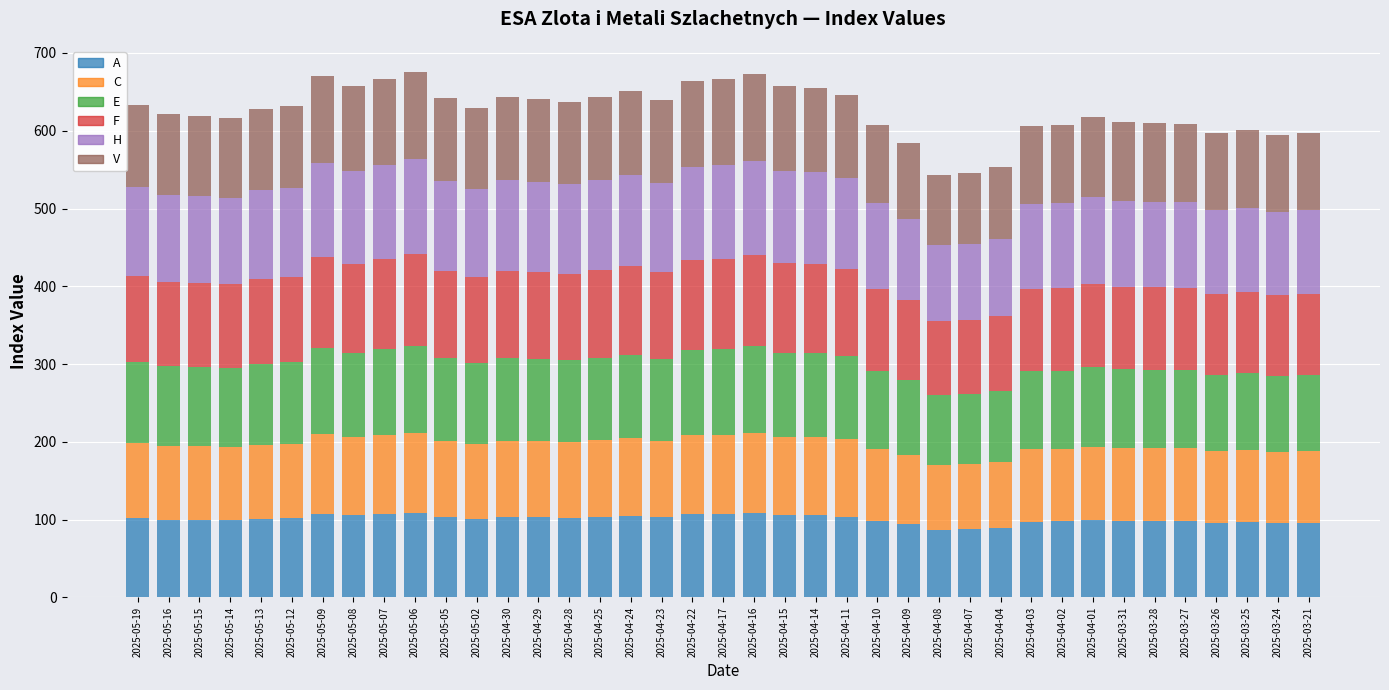

What is the minimum value for A?

87.2